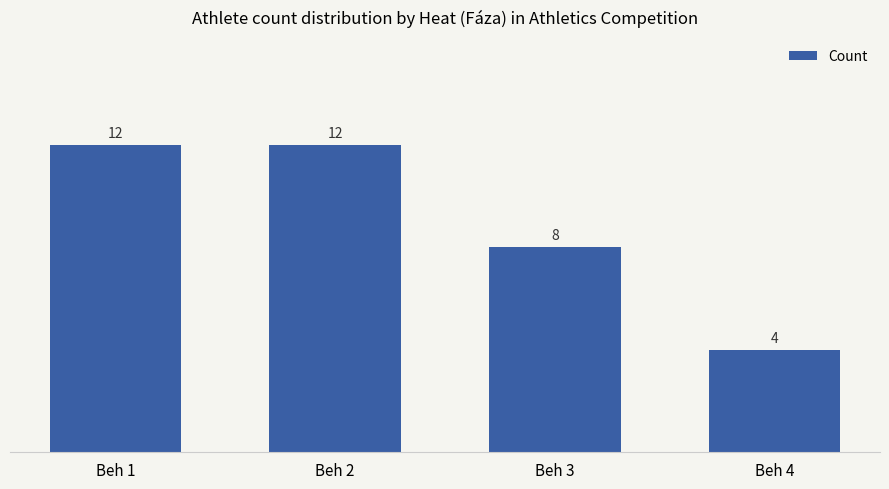

How many series are shown in this chart?

1